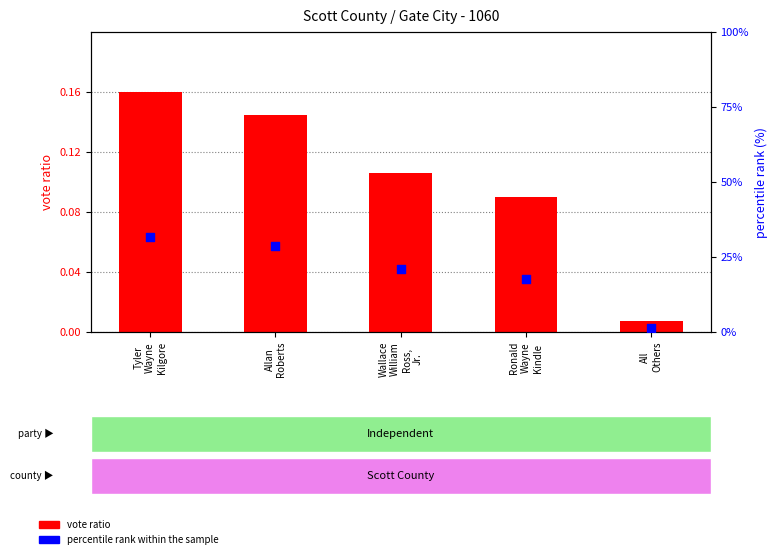

At which category is the sum across all series the highest?

Tyler
Wayne
Kilgore